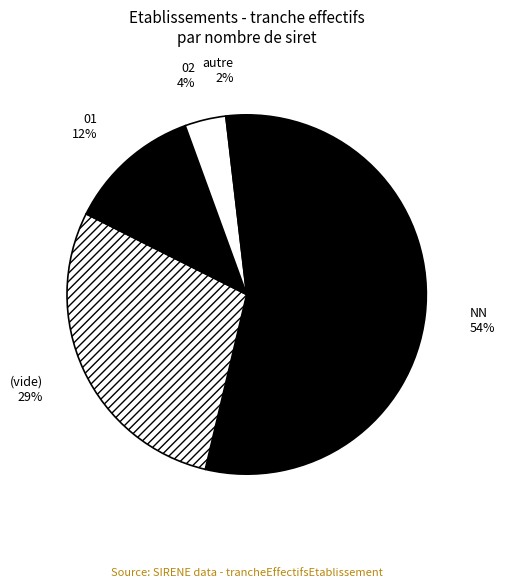

To the nearest percent, what percentage of the pie is autre?

2%